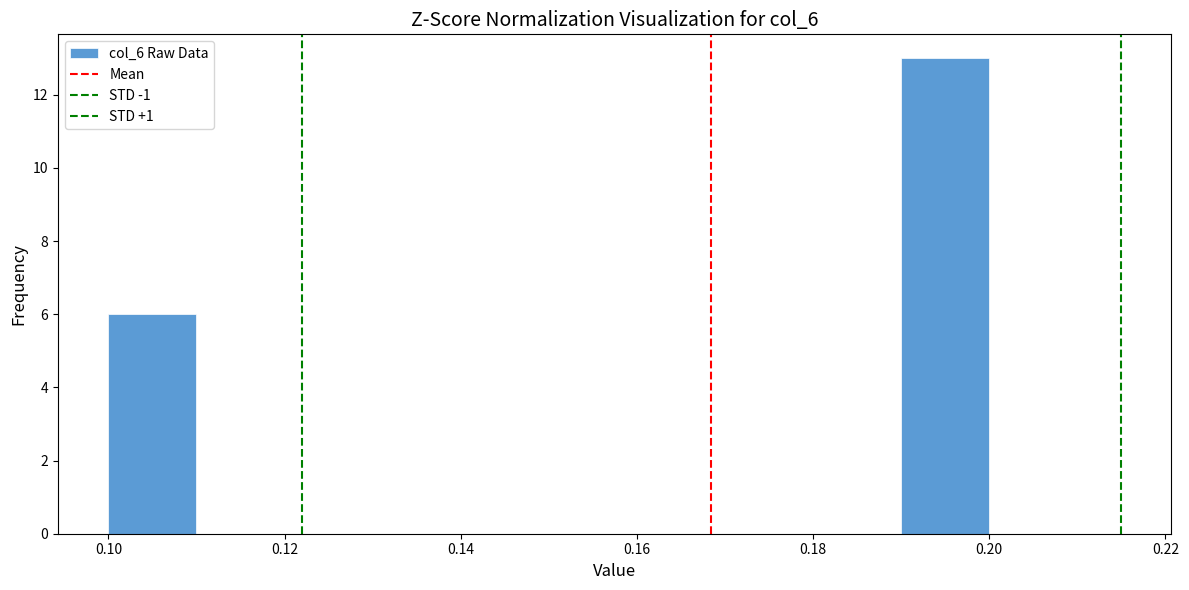

Reading left to right, transcribe this chart: for each bar, give the range it covers on the x-axis and its height. The values are not printed on the chart, so give them approximately, as read against the axis.

0.10 to 0.11: 6
0.11 to 0.12: 0
0.12 to 0.13: 0
0.13 to 0.14: 0
0.14 to 0.15: 0
0.15 to 0.16: 0
0.16 to 0.17: 0
0.17 to 0.18: 0
0.18 to 0.19: 0
0.19 to 0.20: 13